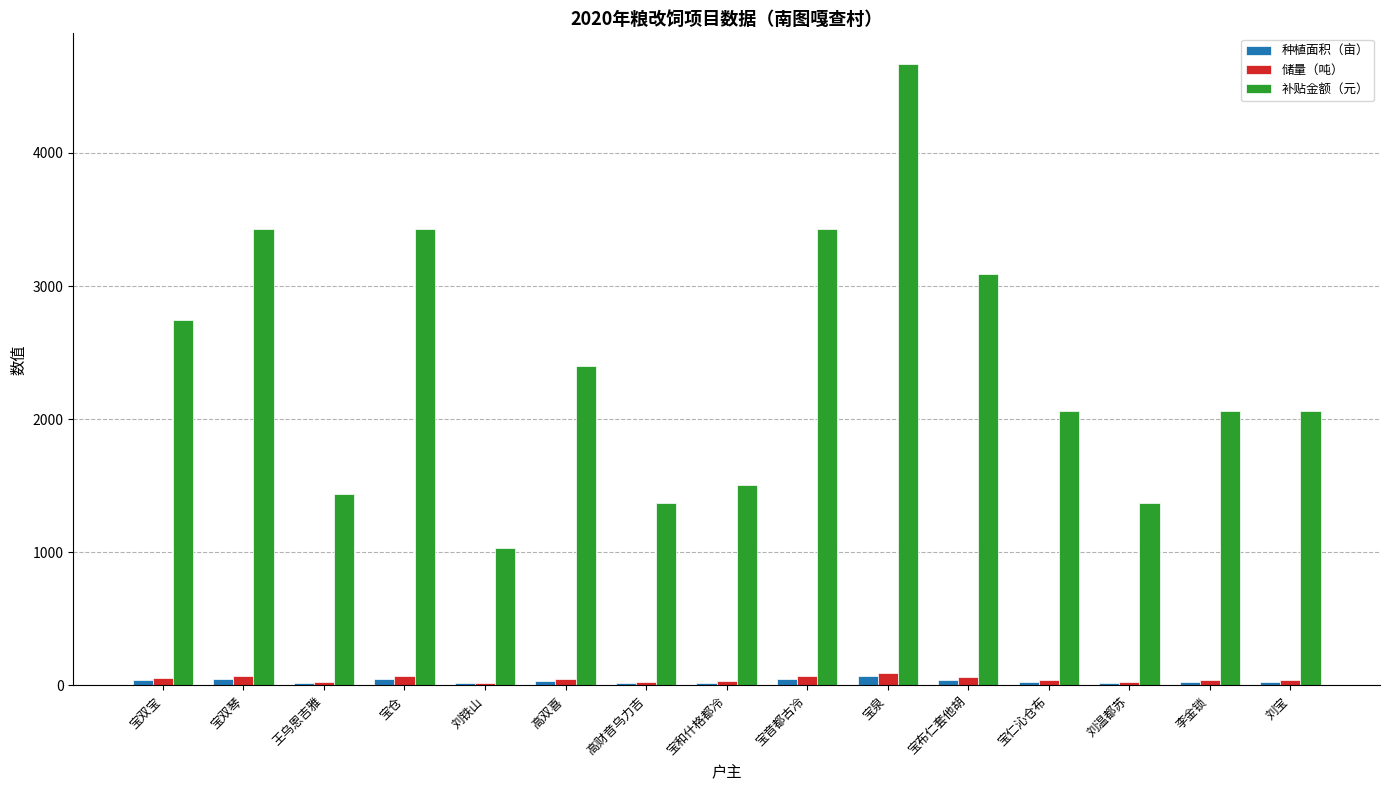

Which series has the widest spread of values?

补贴金额（元）